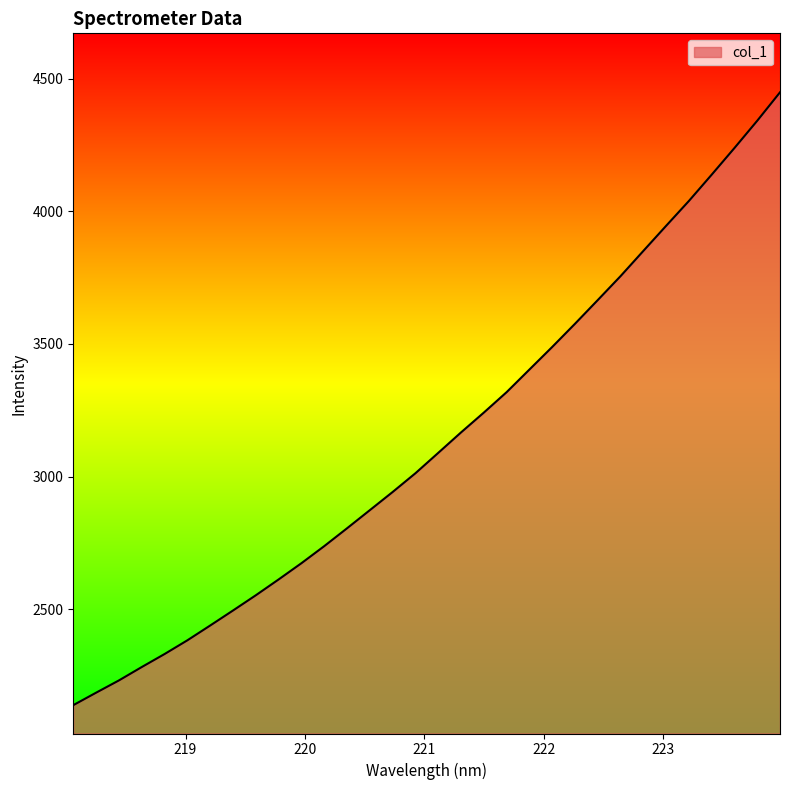

What is the smallest value displayed?

2137.9